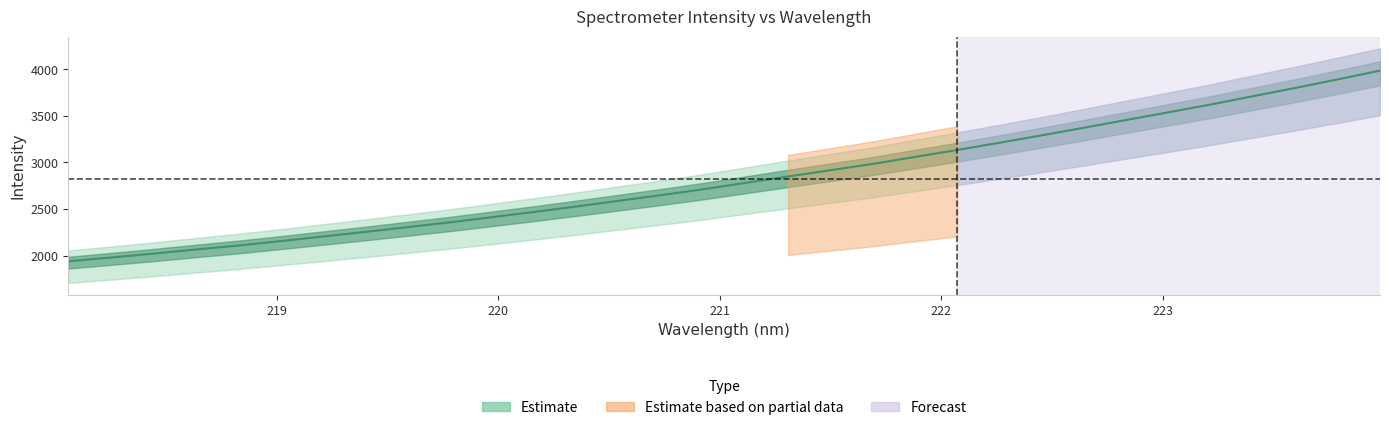

What is the smallest value displayed?

1939.4